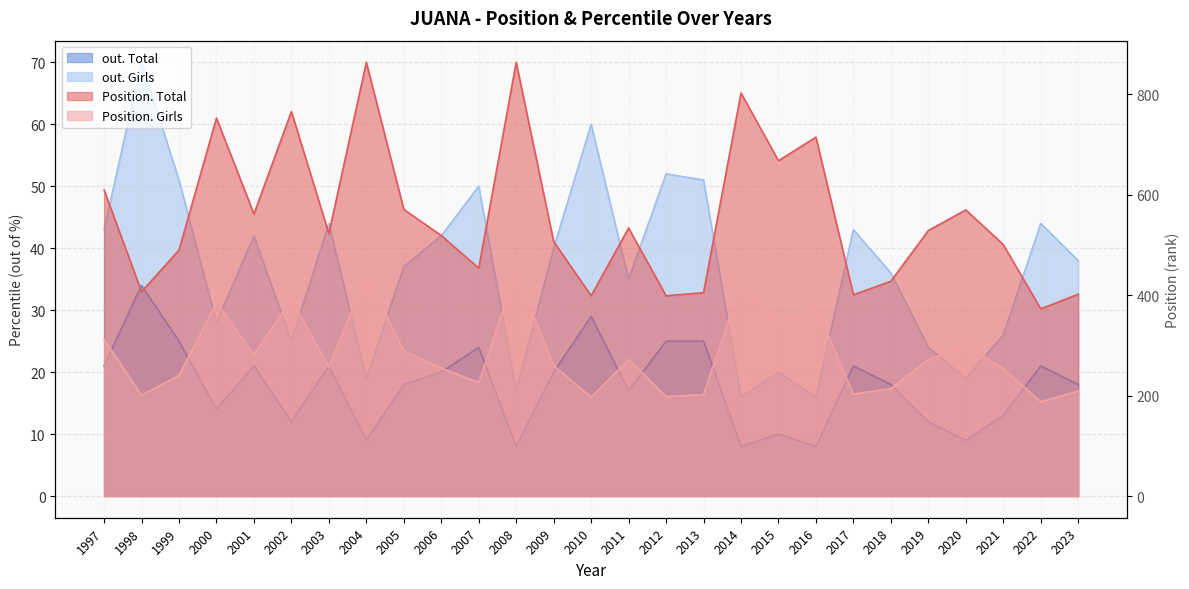

How many interior local peaks does the out. Girls series have?

9